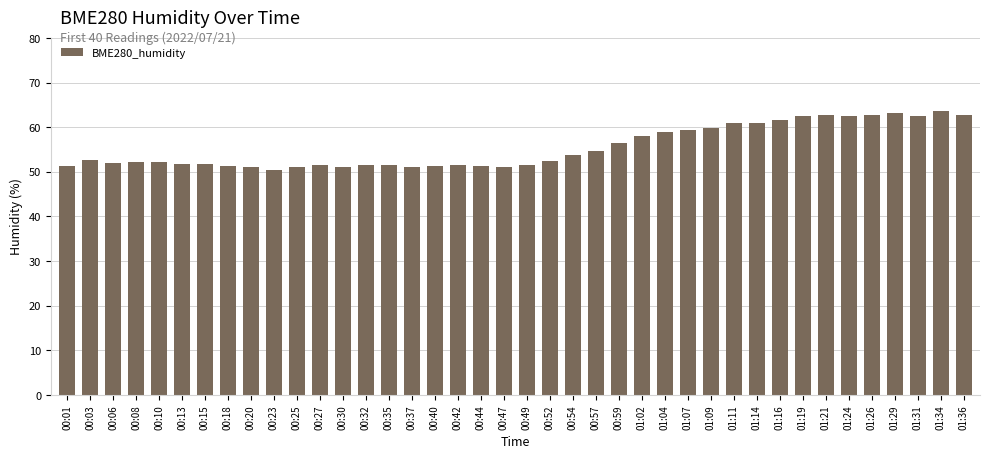

What position from the right is 01:21?

7